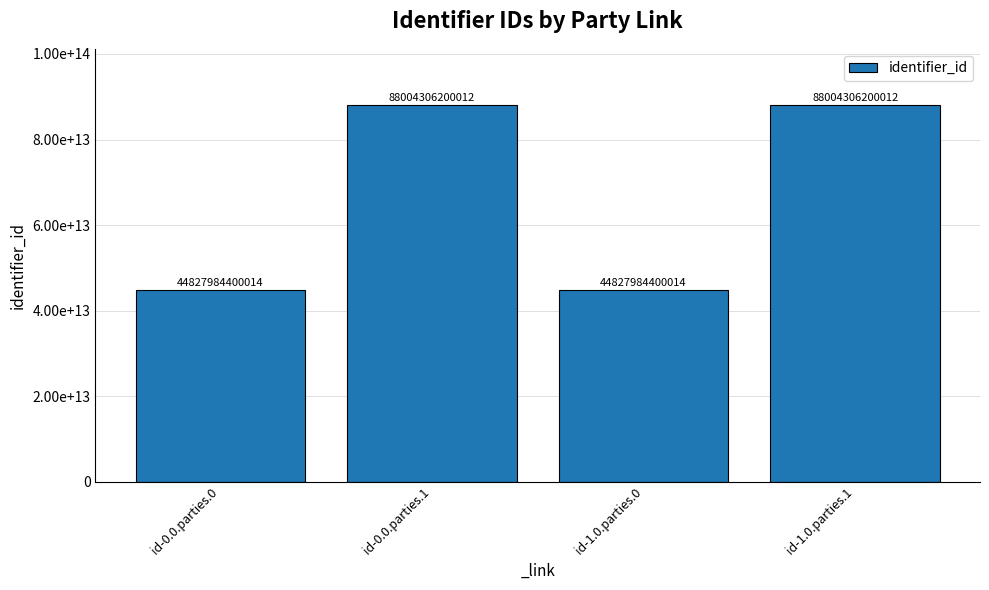

What is the value of the 1st bar from the left?

44827984400014